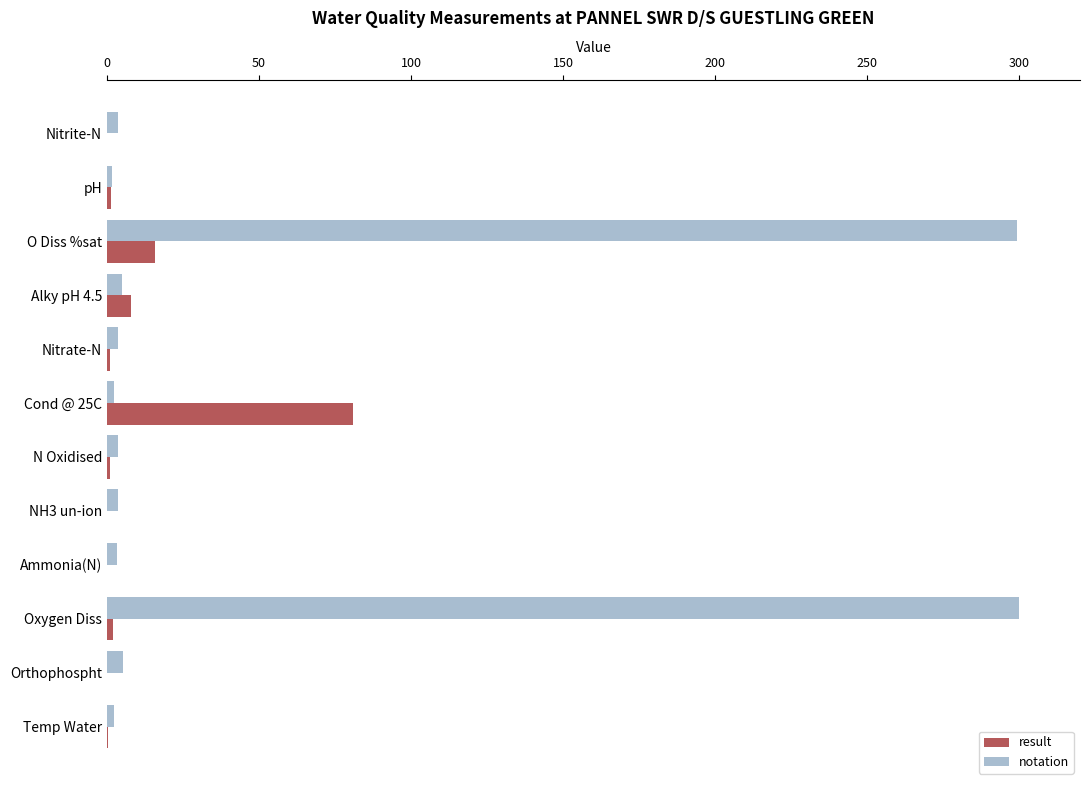

How many distinct data groups are displayed?

2